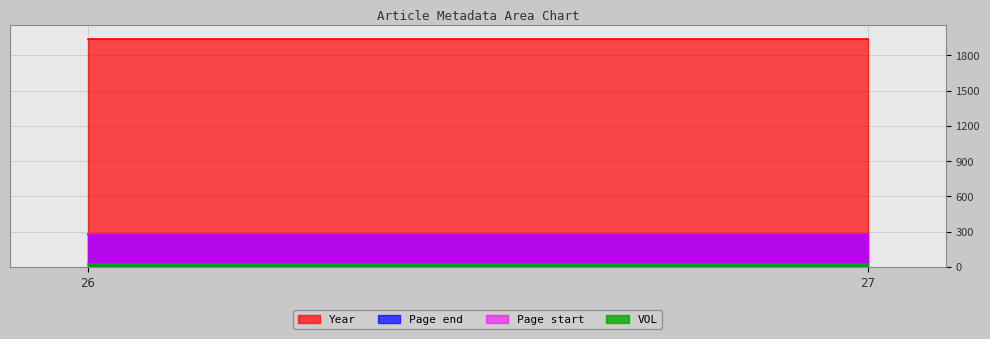

At which category is the sum across all series the highest?

27